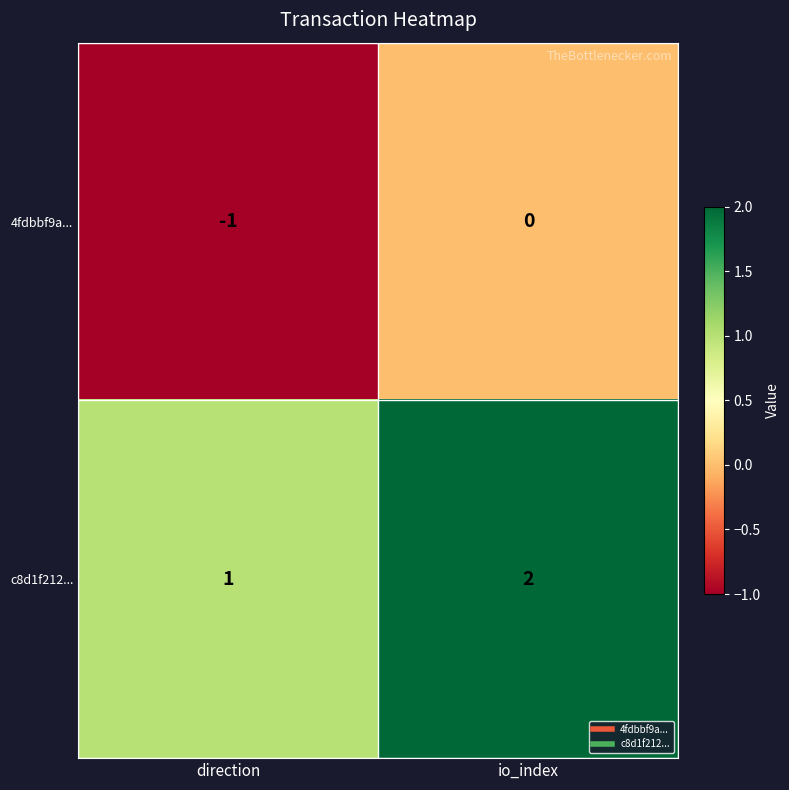

The 4fdbbf9a... series shows 0 at io_index. True or false?

True